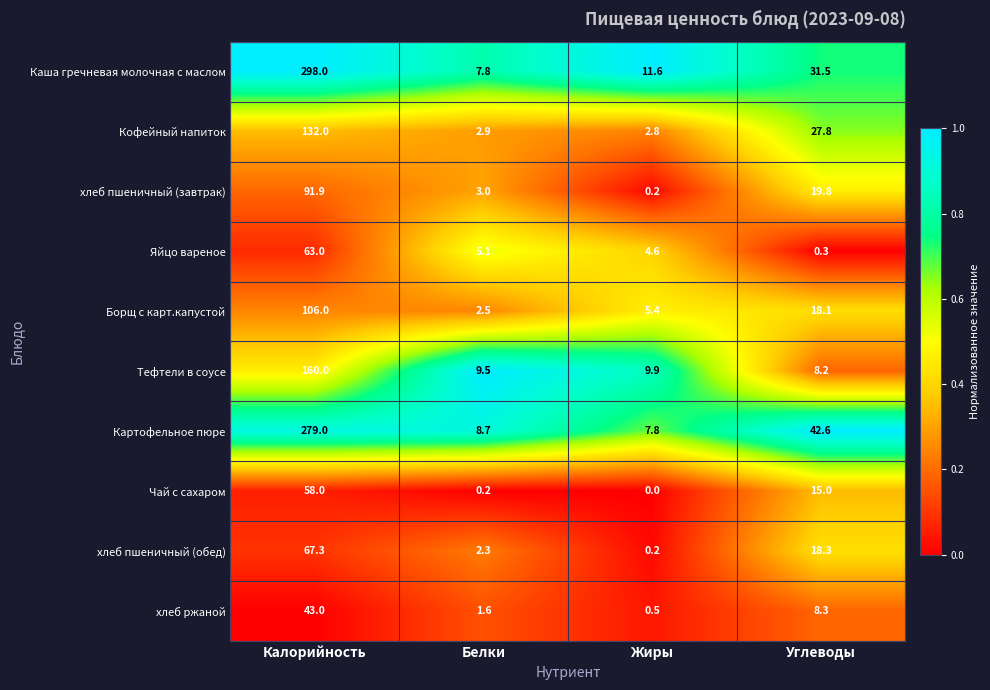

At which label does хлеб пшеничный (обед) reach its minimum?

Жиры